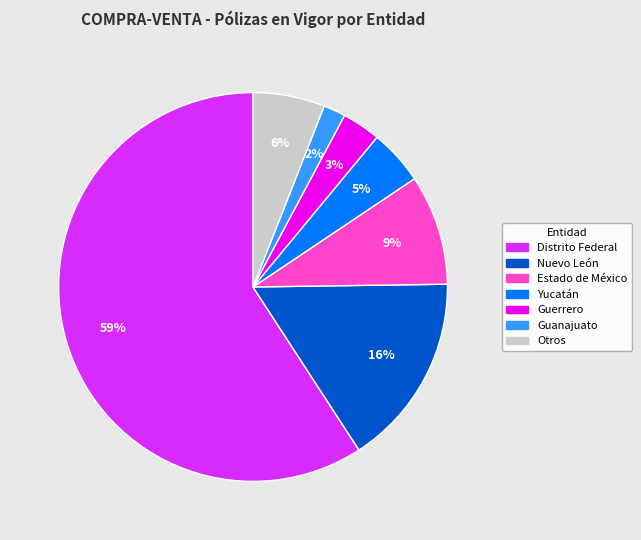

How many segments does this pie chart have?

7